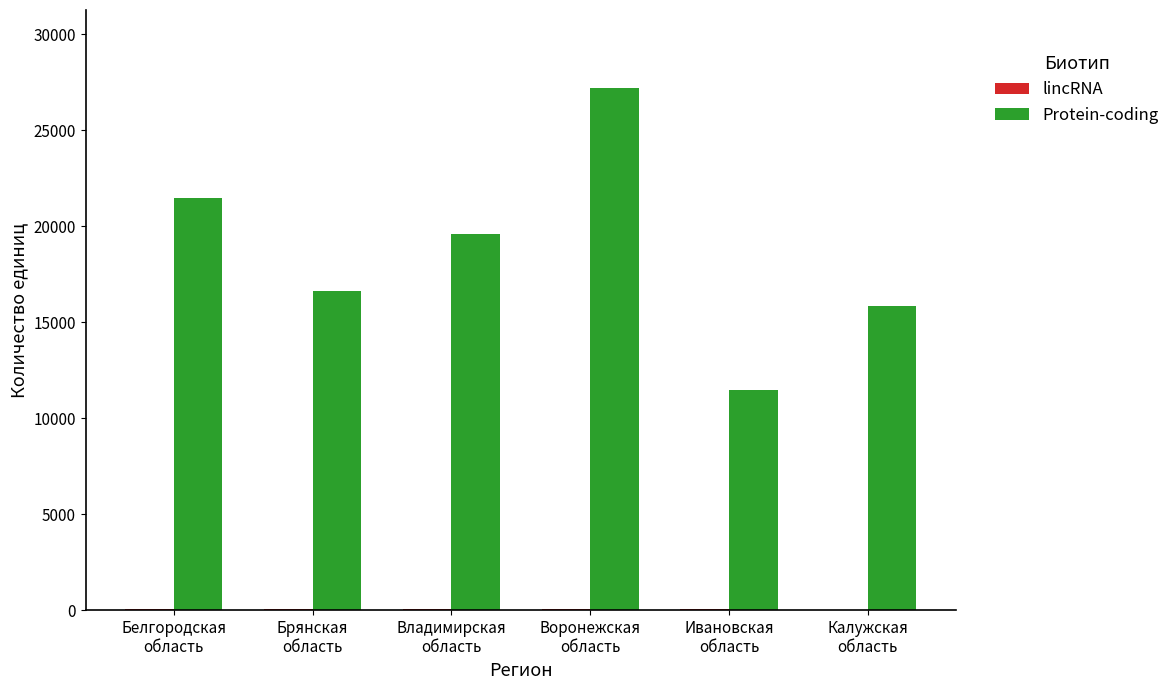

What is the sum of all Protein-coding values?

112219